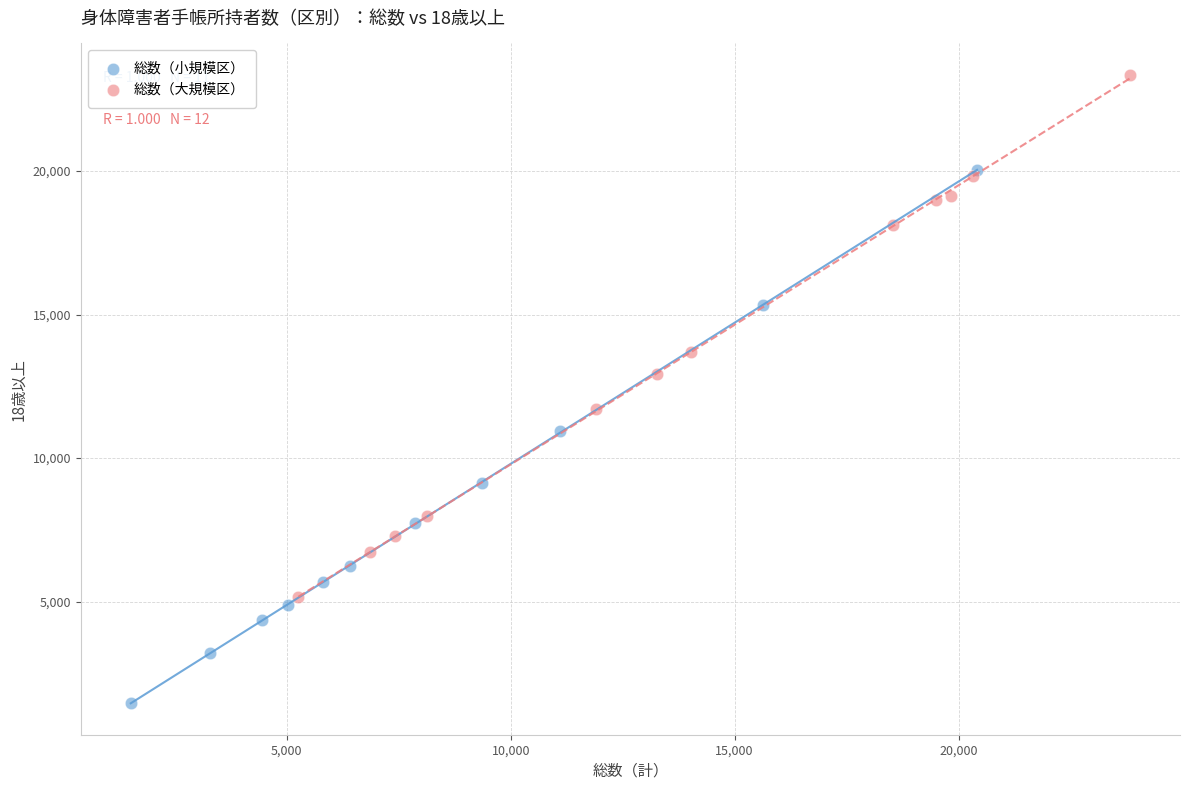

Which series reaches the maximum Y coordinate?

総数（大規模区）